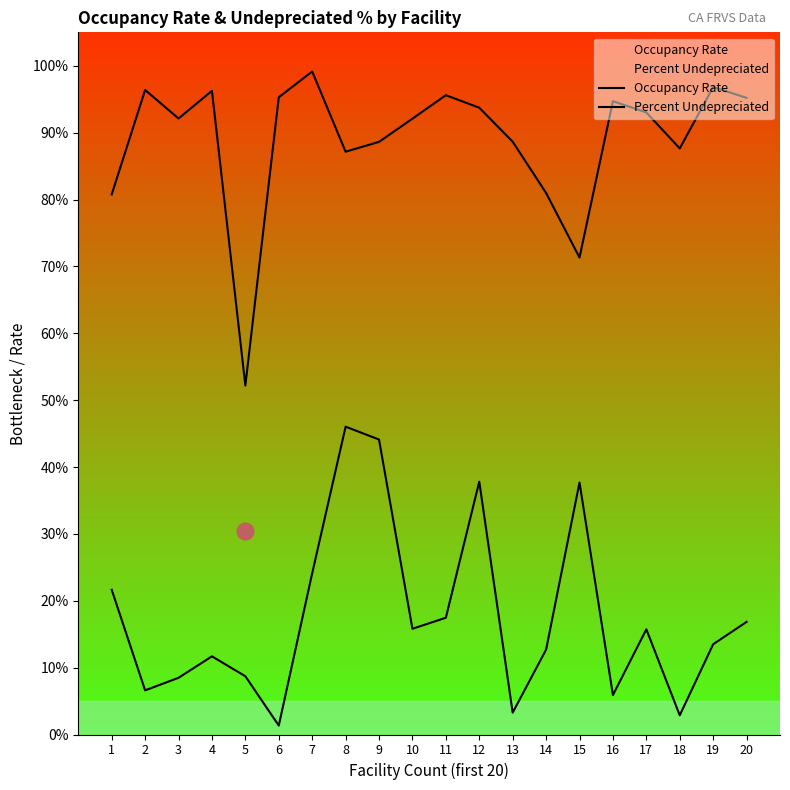

At which category does Percent Undepreciated reach its first local peak?

4